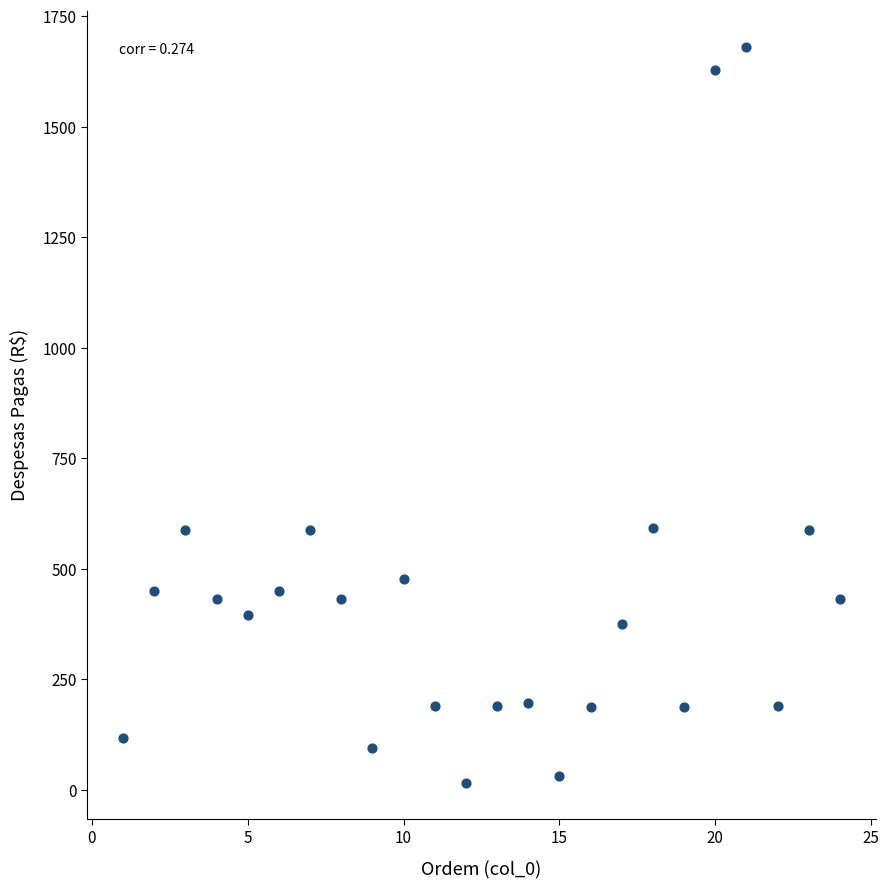

What is the range of Y values (max minus min)?

1663.5